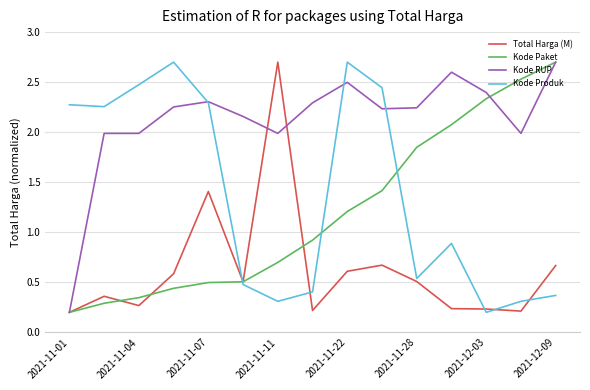

After their last crossing, which series has the higher values: Kode Produk or Kode Paket?

Kode Paket